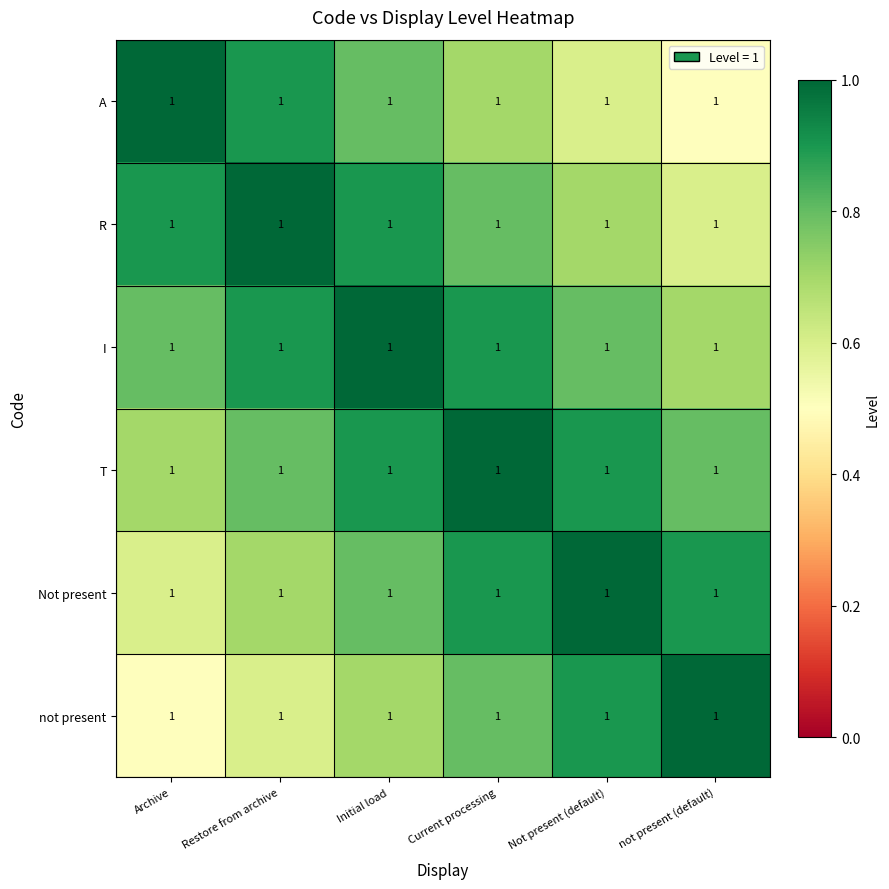

Rank the series by their maximum value, from highest to lowest.

A, R, I, T, Not present, not present